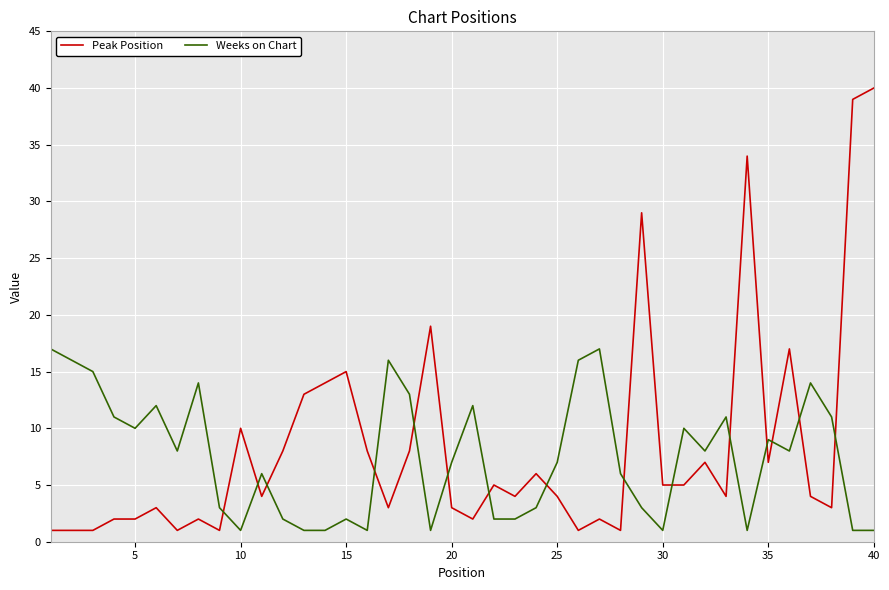

What are all the series names shown in the legend?

Peak Position, Weeks on Chart